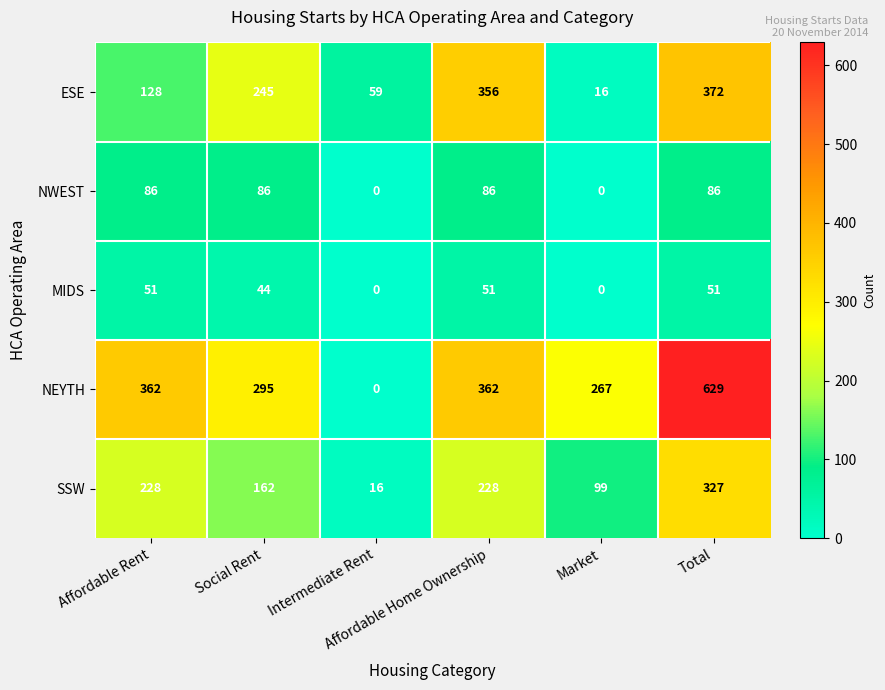

How many SSW values are between 99 and 228?

4